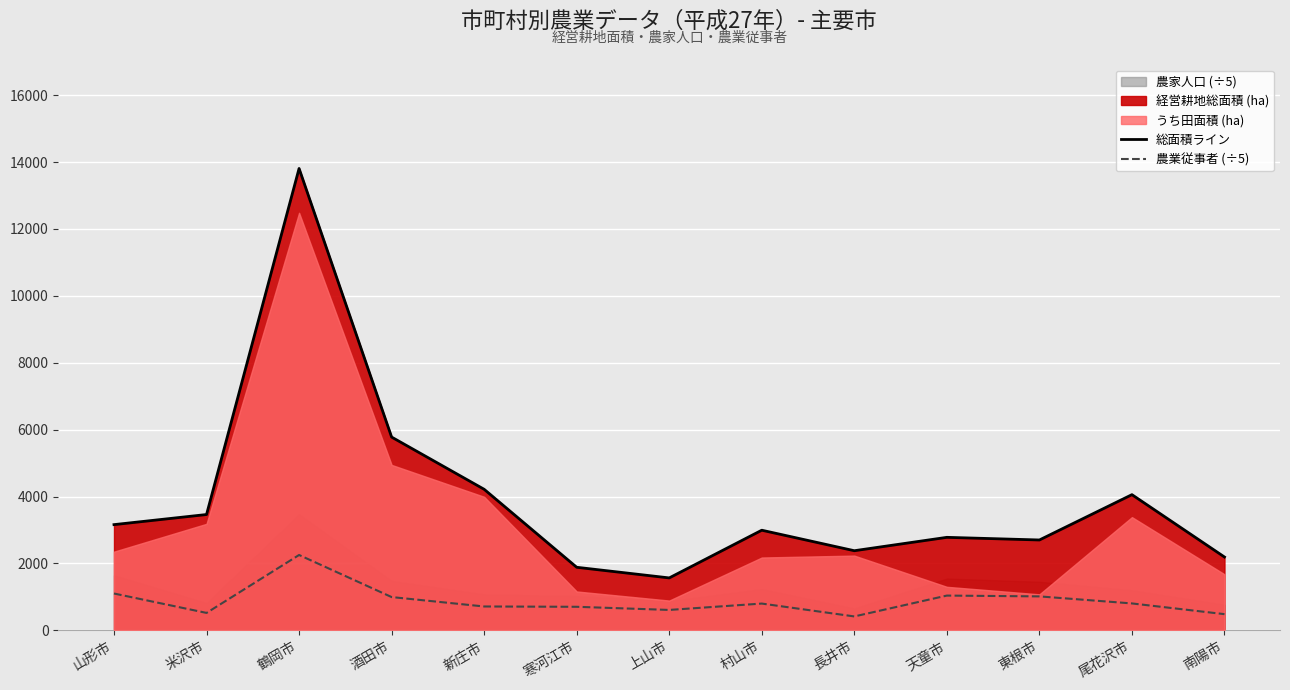

True or false: 農業従事者 (÷5) and 総面積ライン intersect in this chart.

False